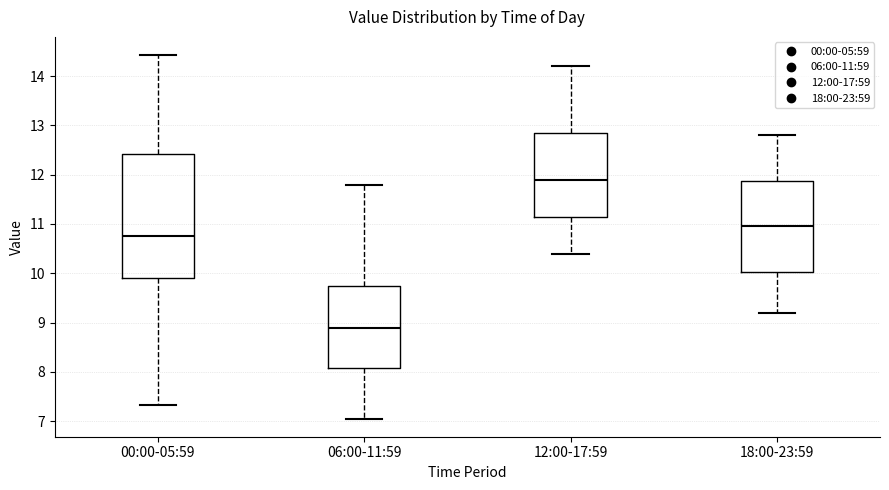

Reading left to right, transcribe this box plot: for each box, give where its median line is, the range the box spans, and where its two whiskers end, as read against the y-axis. The values are not printed on the chart, so give them approximately, as read against the axis.

00:00-05:59: median 10.8, box 9.9 to 12.4, whiskers 7.3 to 14.4
06:00-11:59: median 8.9, box 8.1 to 9.7, whiskers 7.1 to 11.8
12:00-17:59: median 11.9, box 11.2 to 12.9, whiskers 10.4 to 14.2
18:00-23:59: median 11.0, box 10.0 to 11.9, whiskers 9.2 to 12.8